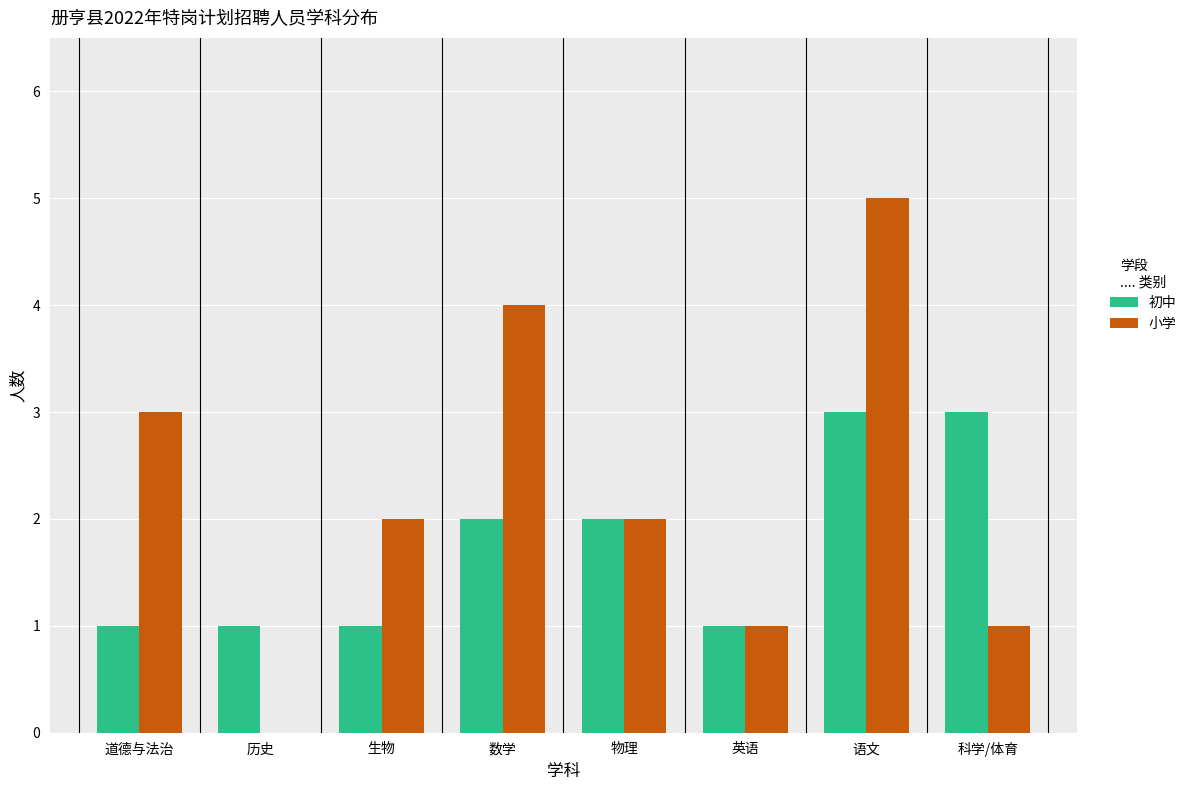

At which category is the sum across all series the highest?

语文